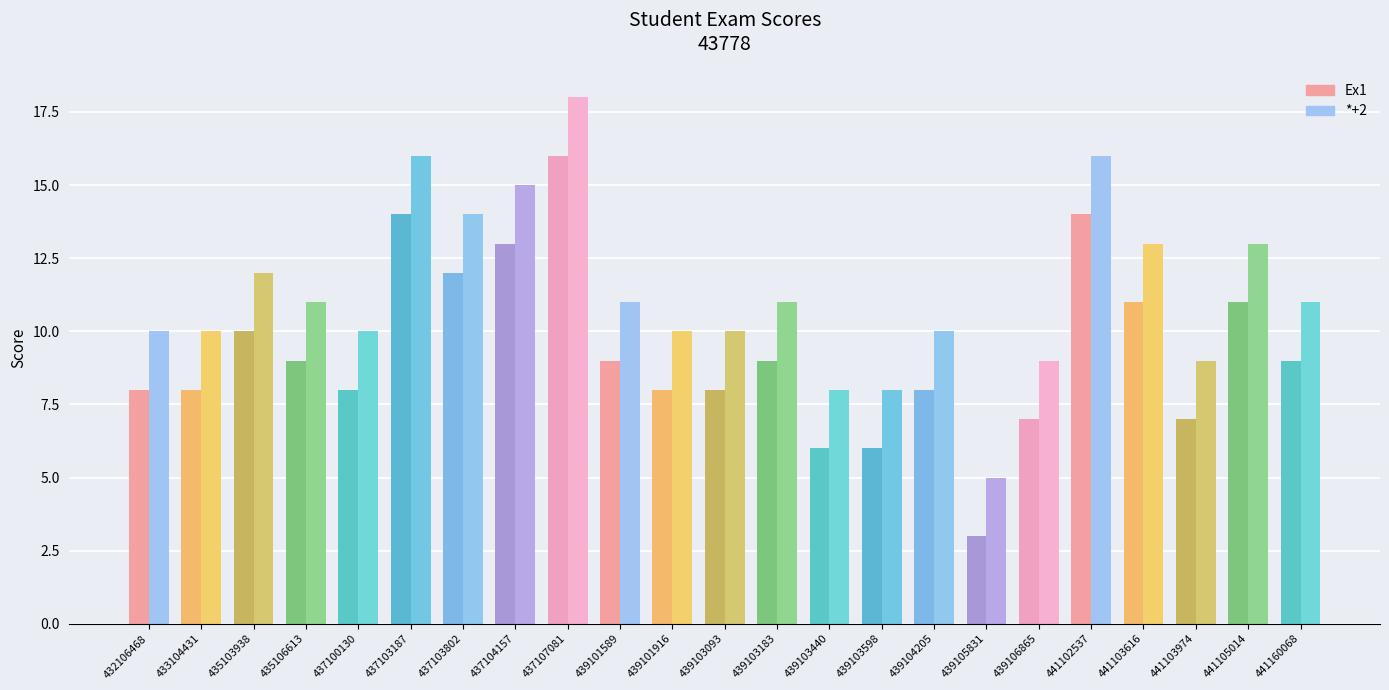

Reading left to right, transcribe all the data shown in this chart.

Ex1: 432106468=8	433104431=8	435103938=10	435106613=9	437100130=8	437103187=14	437103802=12	437104157=13	437107081=16	439101589=9	439101916=8	439103093=8	439103183=9	439103440=6	439103598=6	439104205=8	439105831=3	439106865=7	441102537=14	441103616=11	441103974=7	441105014=11	441160068=9
*+2: 432106468=10	433104431=10	435103938=12	435106613=11	437100130=10	437103187=16	437103802=14	437104157=15	437107081=18	439101589=11	439101916=10	439103093=10	439103183=11	439103440=8	439103598=8	439104205=10	439105831=5	439106865=9	441102537=16	441103616=13	441103974=9	441105014=13	441160068=11